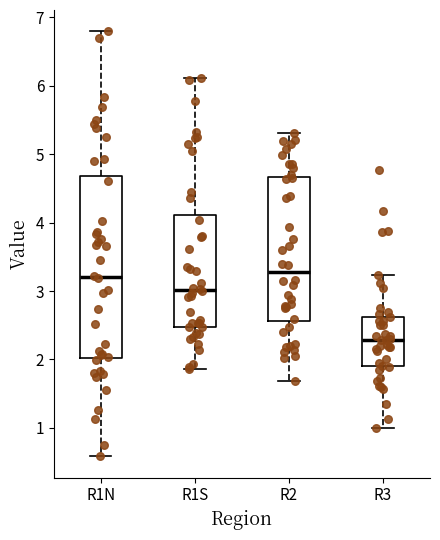

Reading left to right, read every box against the y-axis: the position of its median line, the range the box covers, and the ends of its whiskers. The values are not printed on the chart, so give them approximately, as read against the axis.

R1N: median 3.2, box 2.0 to 4.7, whiskers 0.6 to 6.8
R1S: median 3.0, box 2.5 to 4.1, whiskers 1.9 to 6.1
R2: median 3.3, box 2.6 to 4.7, whiskers 1.7 to 5.3
R3: median 2.3, box 1.9 to 2.6, whiskers 1.0 to 3.2